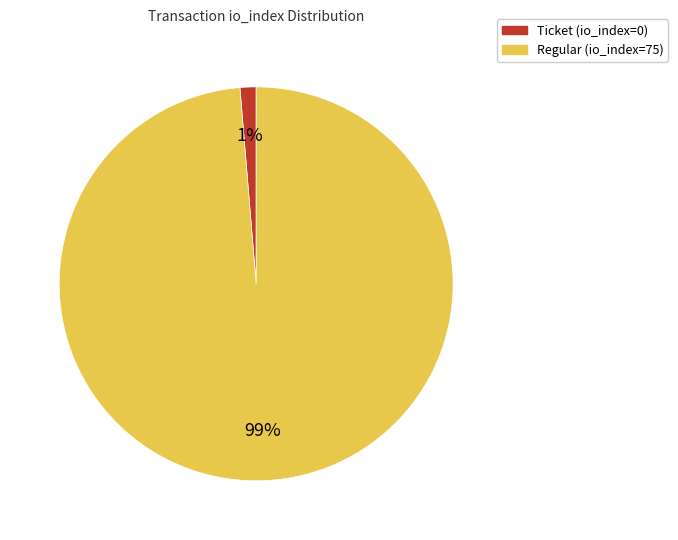

Is it true that Regular (io_index=75) is 90% of the pie?

False